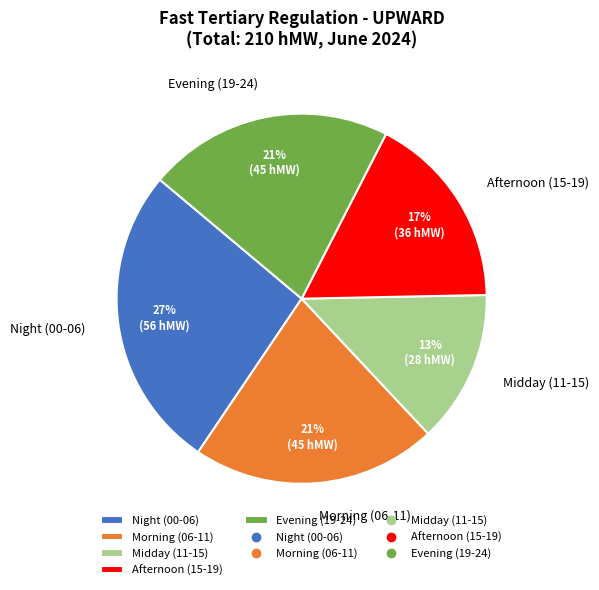

Which has a higher value, Afternoon (15-19) or Morning (06-11)?

Morning (06-11)